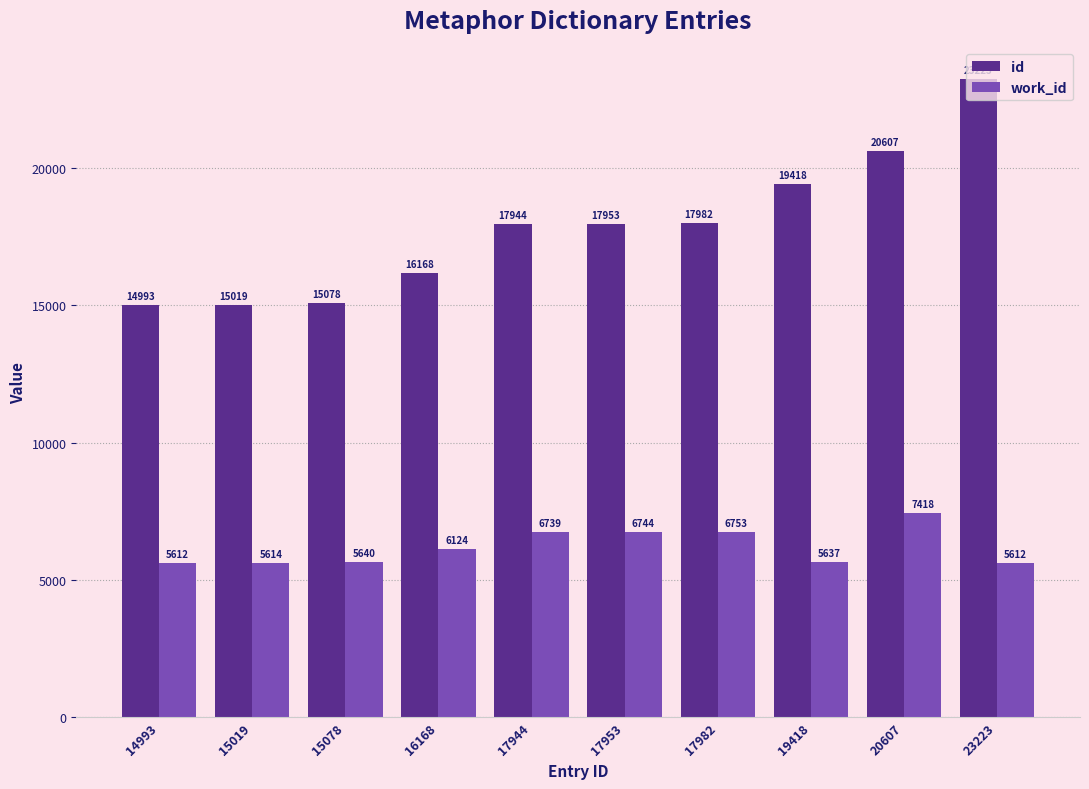

What are all the series names shown in the legend?

id, work_id